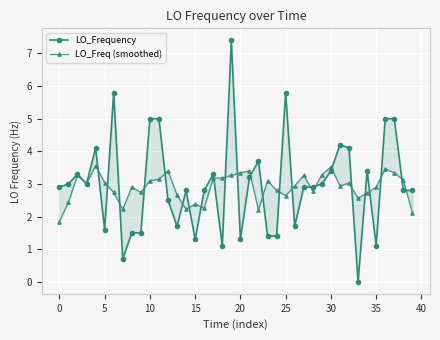

Rank the series by their maximum value, from lowest to highest.

LO_Freq (smoothed), LO_Frequency